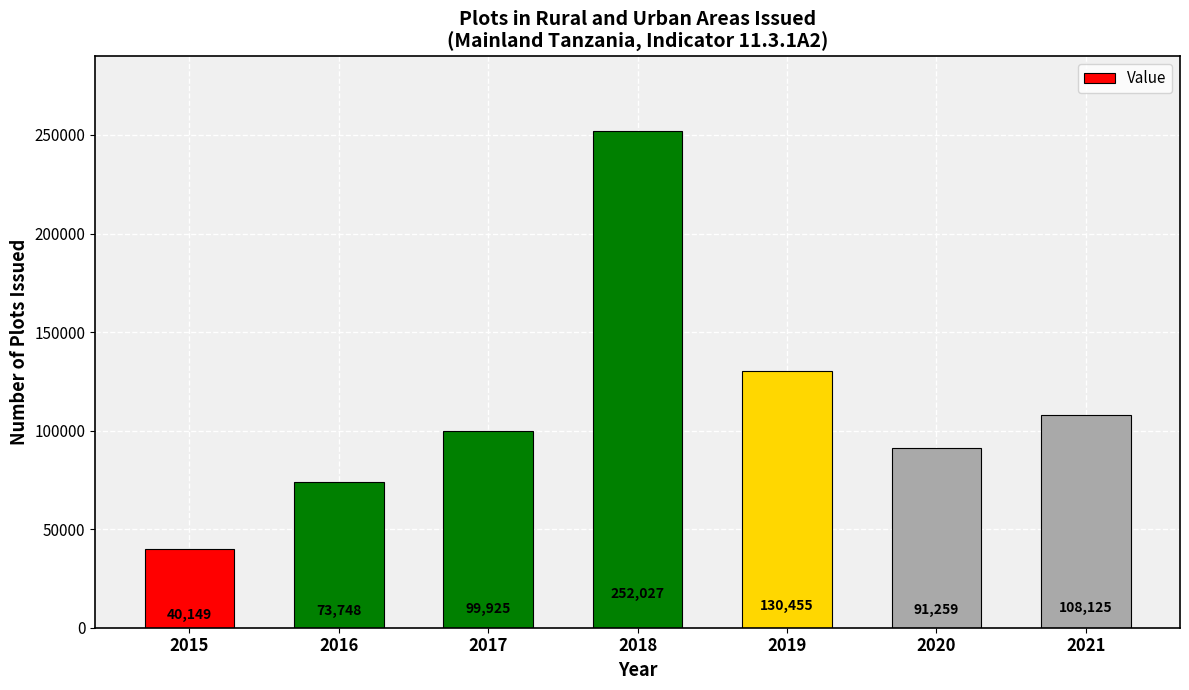

What is the sum of the values at 2020 and 2016?

165007